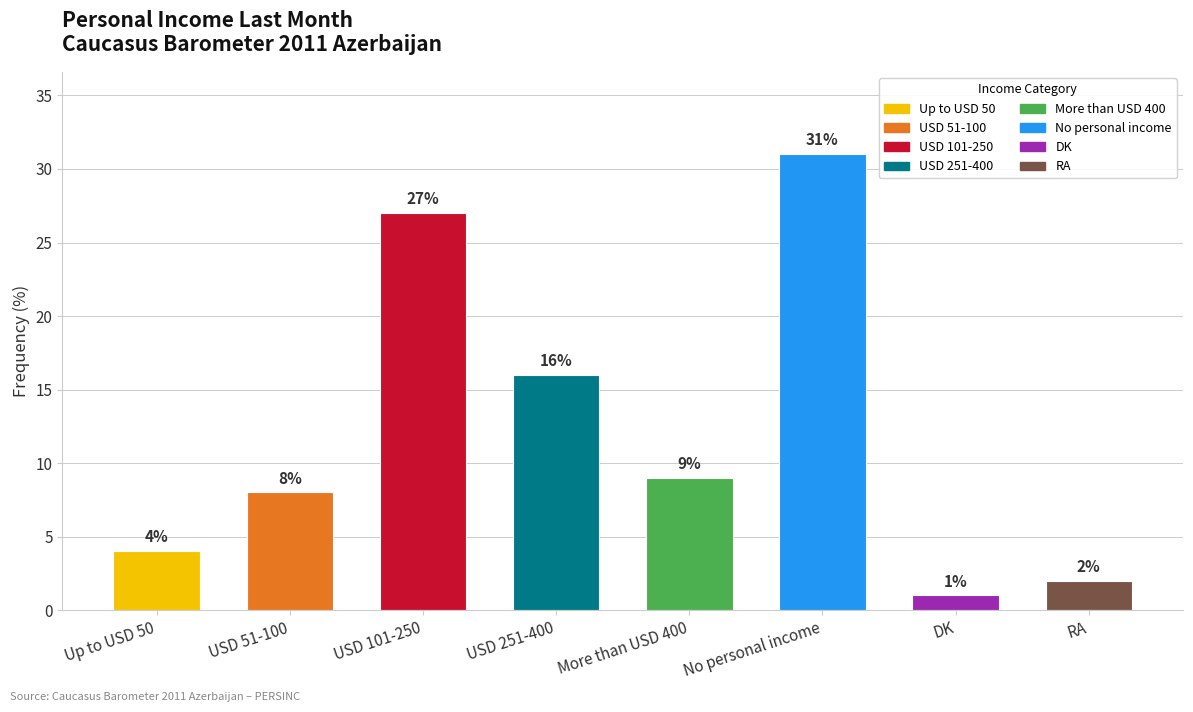

How many categories are shown in the chart?

8